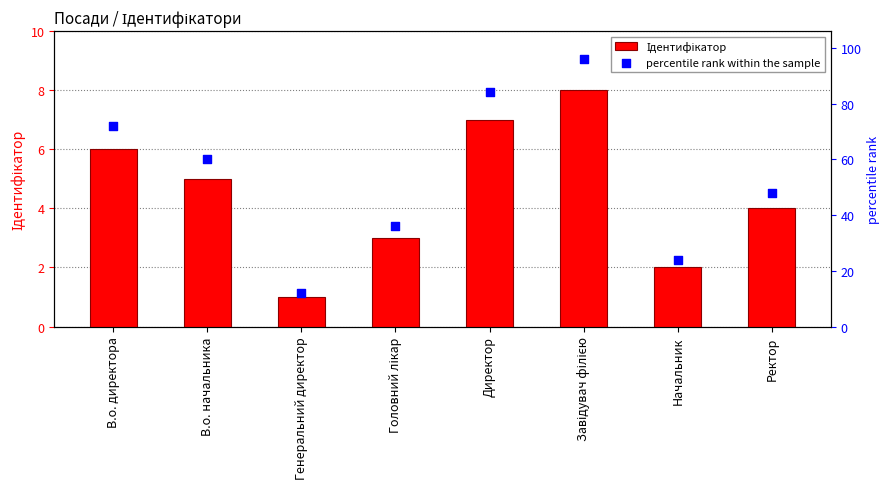

Which series reaches the minimum Y coordinate?

Ідентифікатор